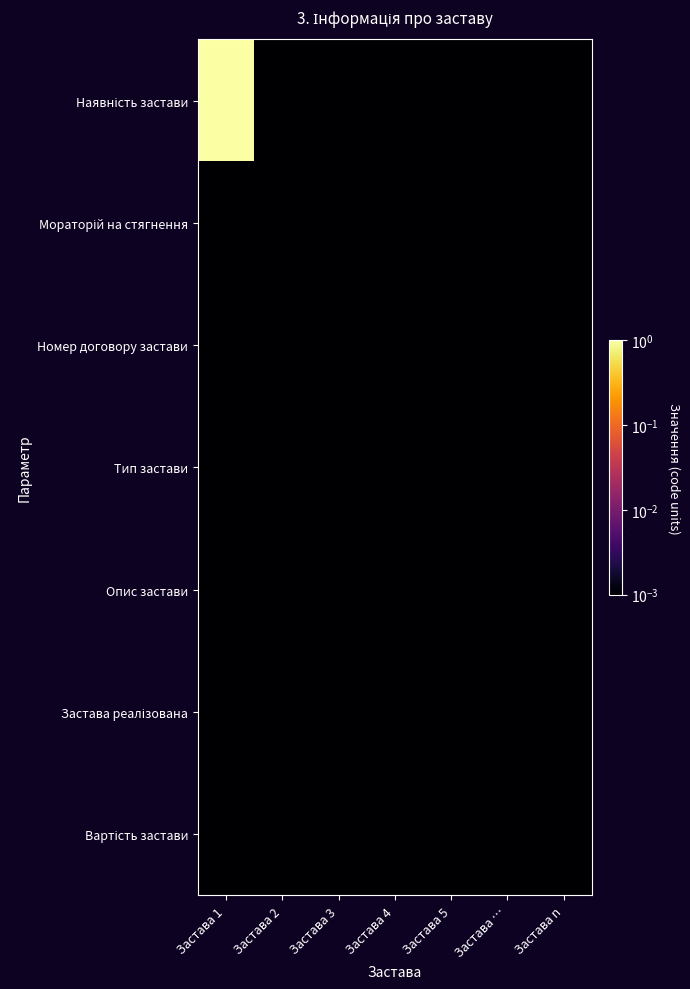

Which has a higher value, Застава 1 or Застава 4?

Застава 1